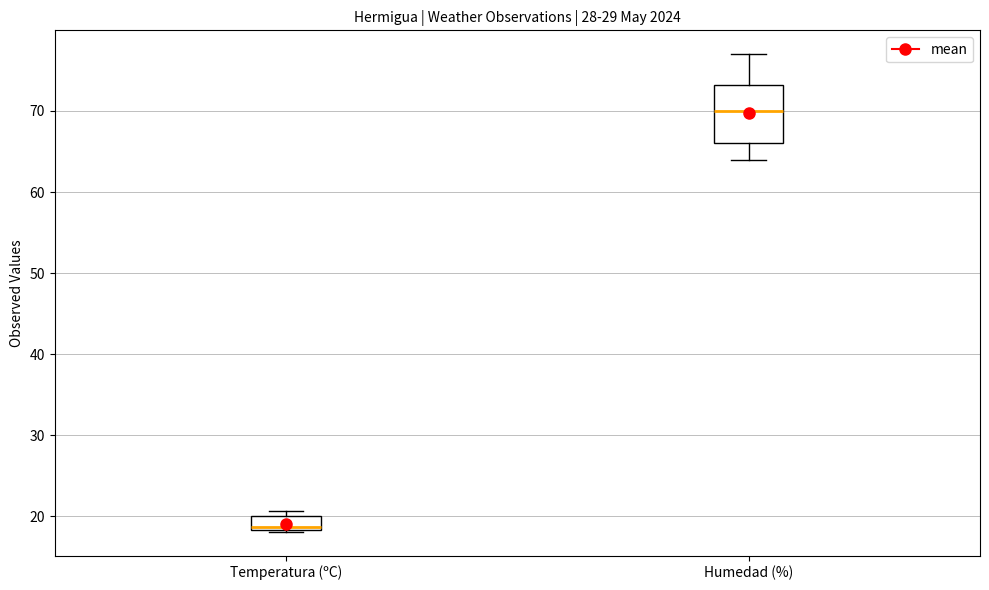

Reading left to right, read every box against the y-axis: the position of its median line, the range the box covers, and the ends of its whiskers. The values are not printed on the chart, so give them approximately, as read against the axis.

Temperatura (ºC): median 19, box 18 to 20, whiskers 18 to 21
Humedad (%): median 70, box 66 to 73, whiskers 64 to 77